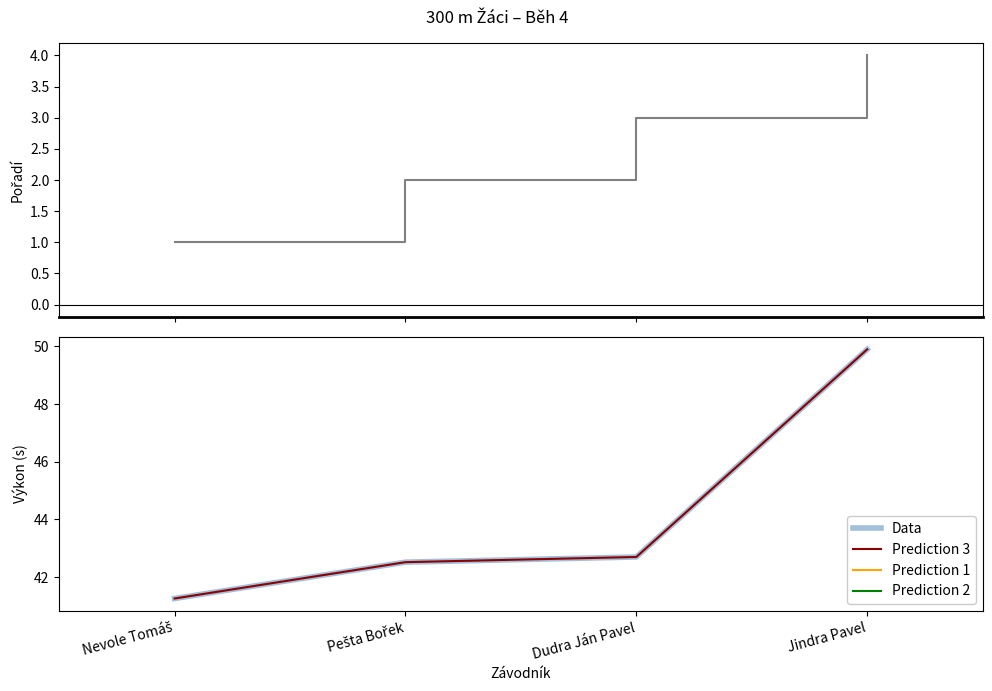

At which category is the sum across all series the highest?

Jindra Pavel